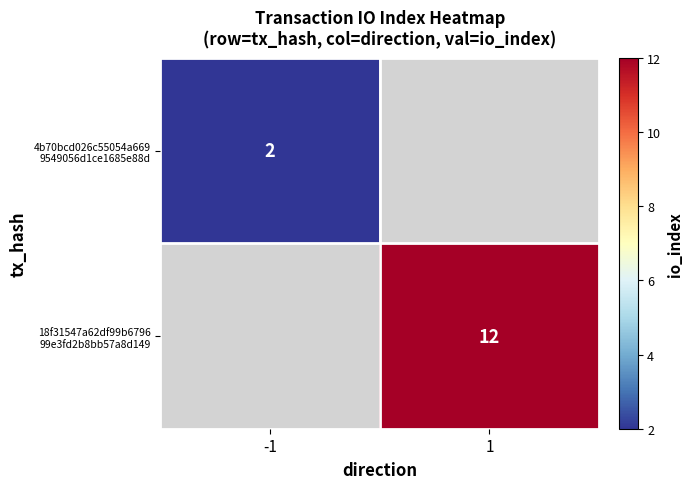

What is the maximum value for 4b70bcd026c55054a669 9549056d1ce1685e88d?

2.0